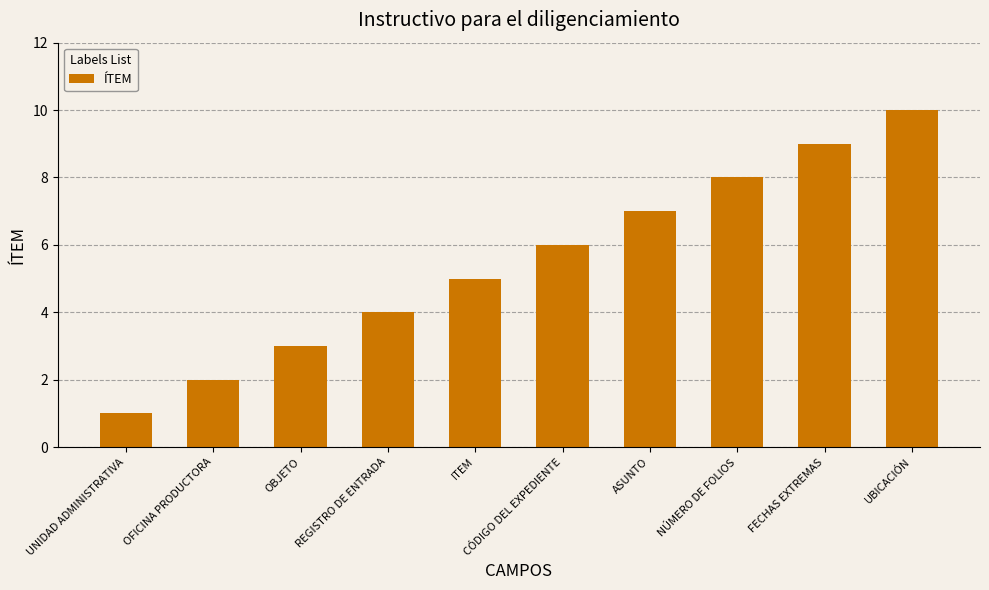

What is the label of the 9th bar from the right?

OFICINA PRODUCTORA